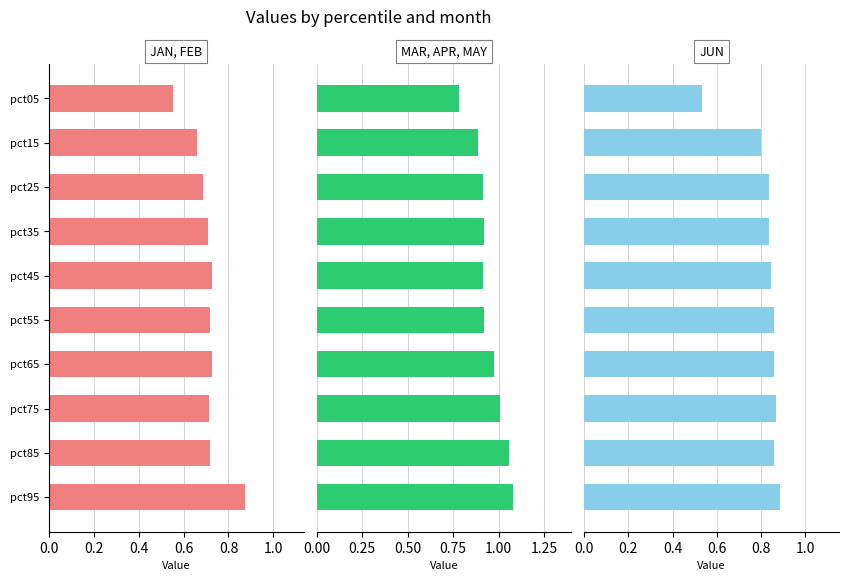

Reading left to right, extract all data points from this chart.

Jan, Feb: 0.6	0.7	0.7	0.7	0.7	0.7	0.7	0.7	0.7	0.9
Mar, Apr, May: 0.8	0.9	0.9	0.9	0.9	0.9	1.0	1.0	1.1	1.1
Jun: 0.5	0.8	0.8	0.8	0.8	0.9	0.9	0.9	0.9	0.9